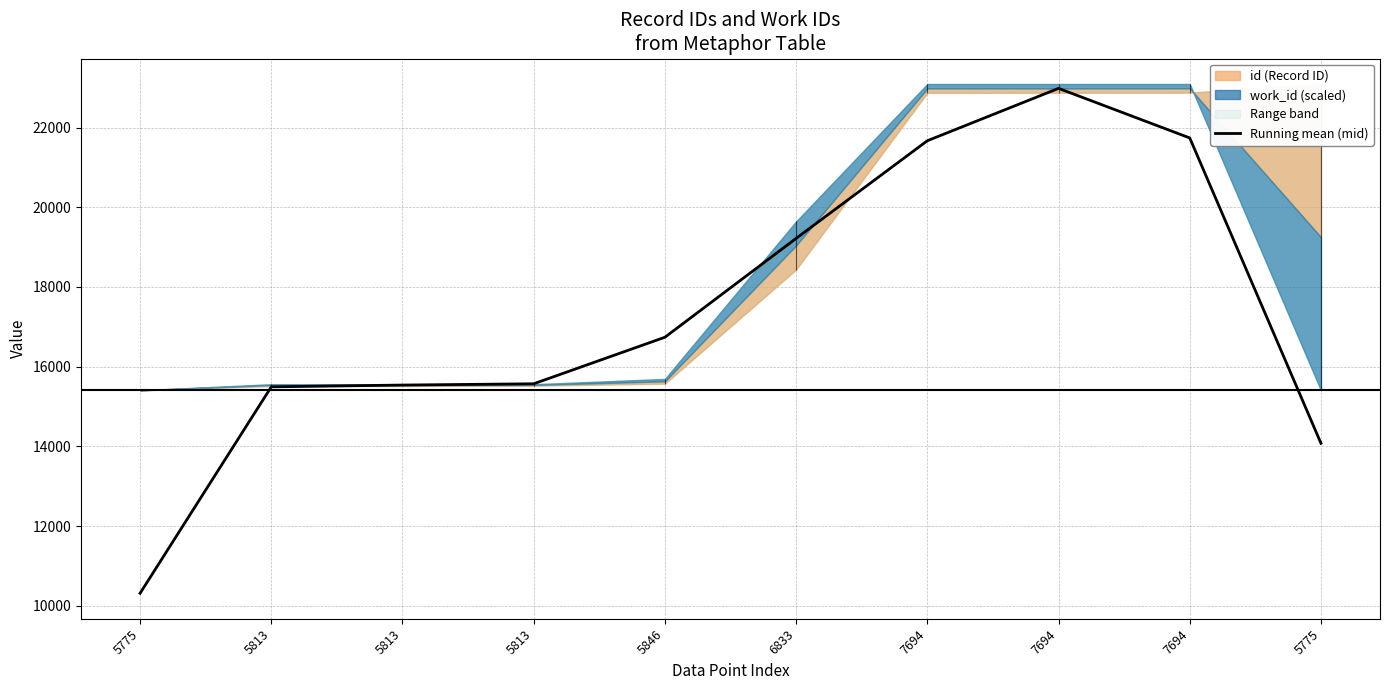

What is the label of the 2nd point from the left?

5813